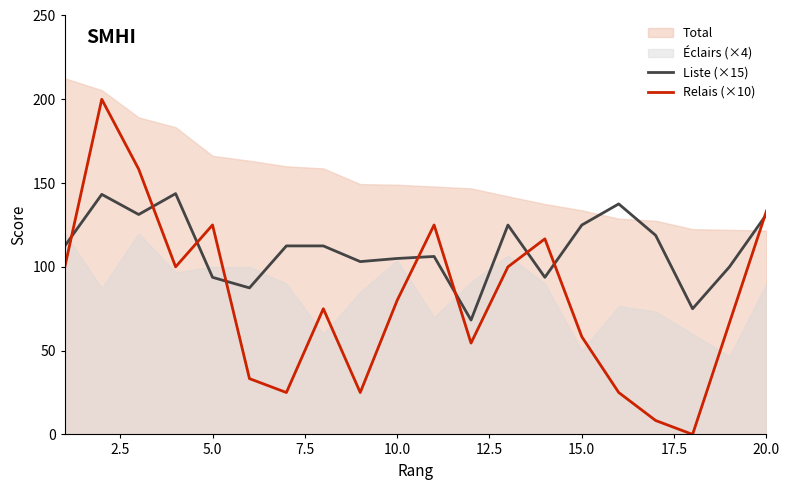

What is the sum of all Liste (×15) values?

2225.8